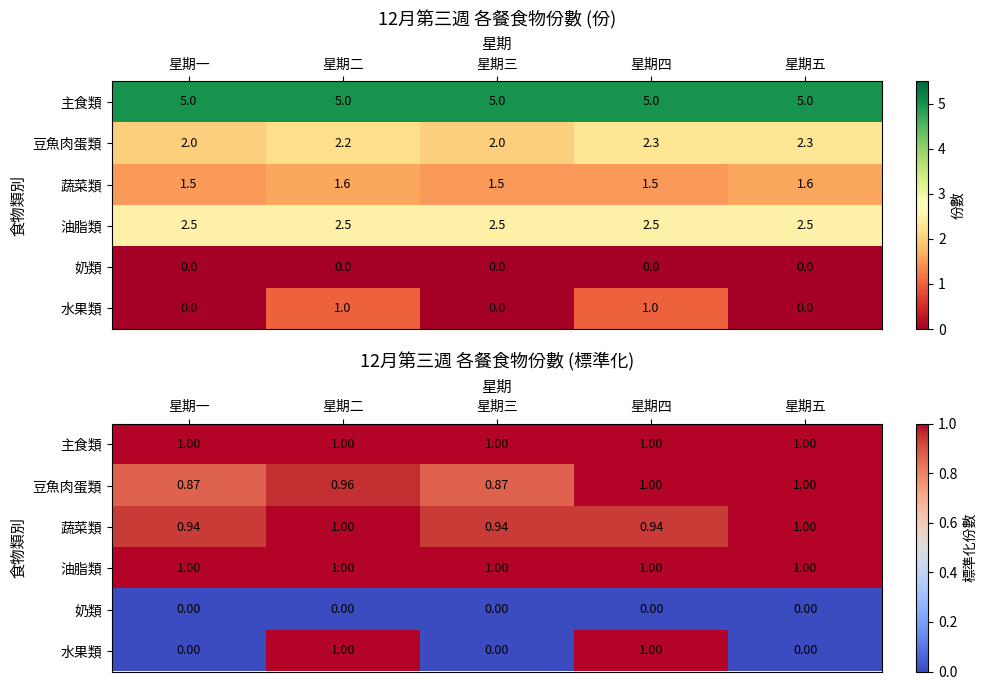

Count the number of data series in this chart.

6